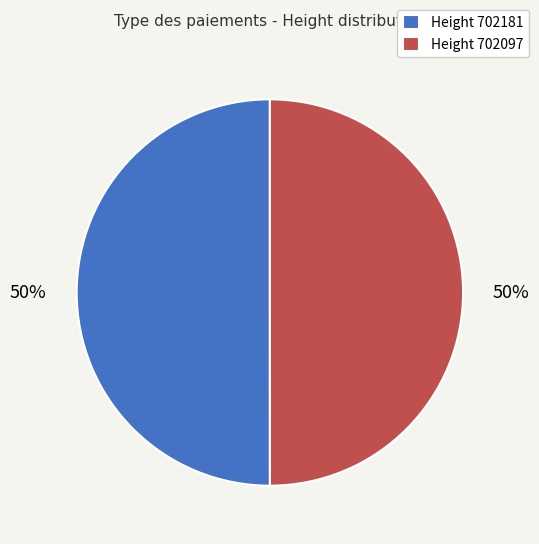

True or false: Height 702181 accounts for 59% of the total.

False